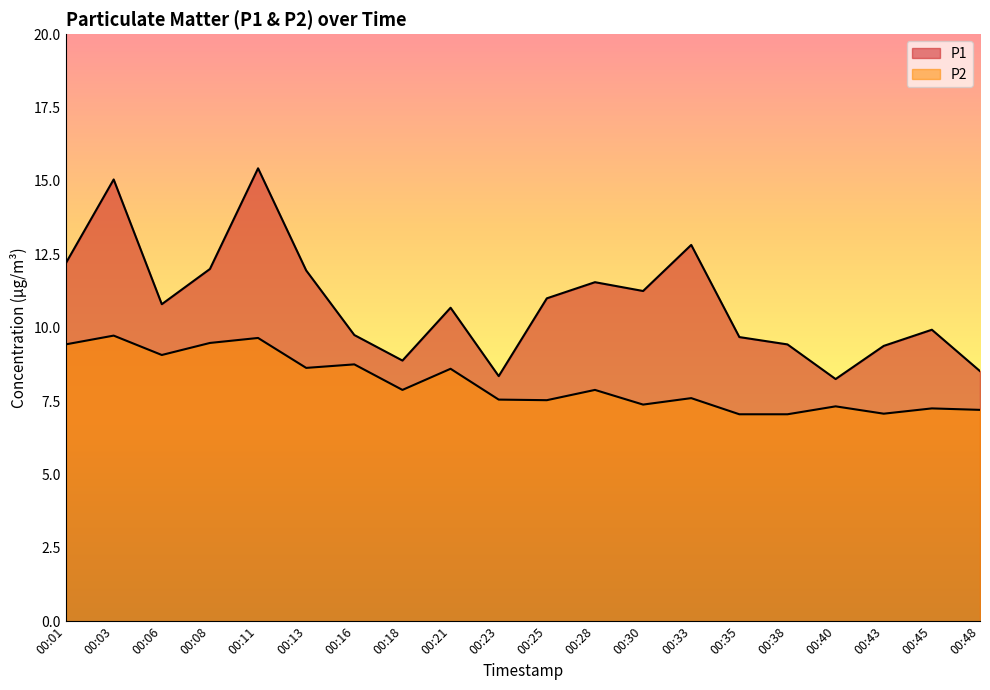

What is the difference between the maximum and minimum values in the P2 series?

2.7